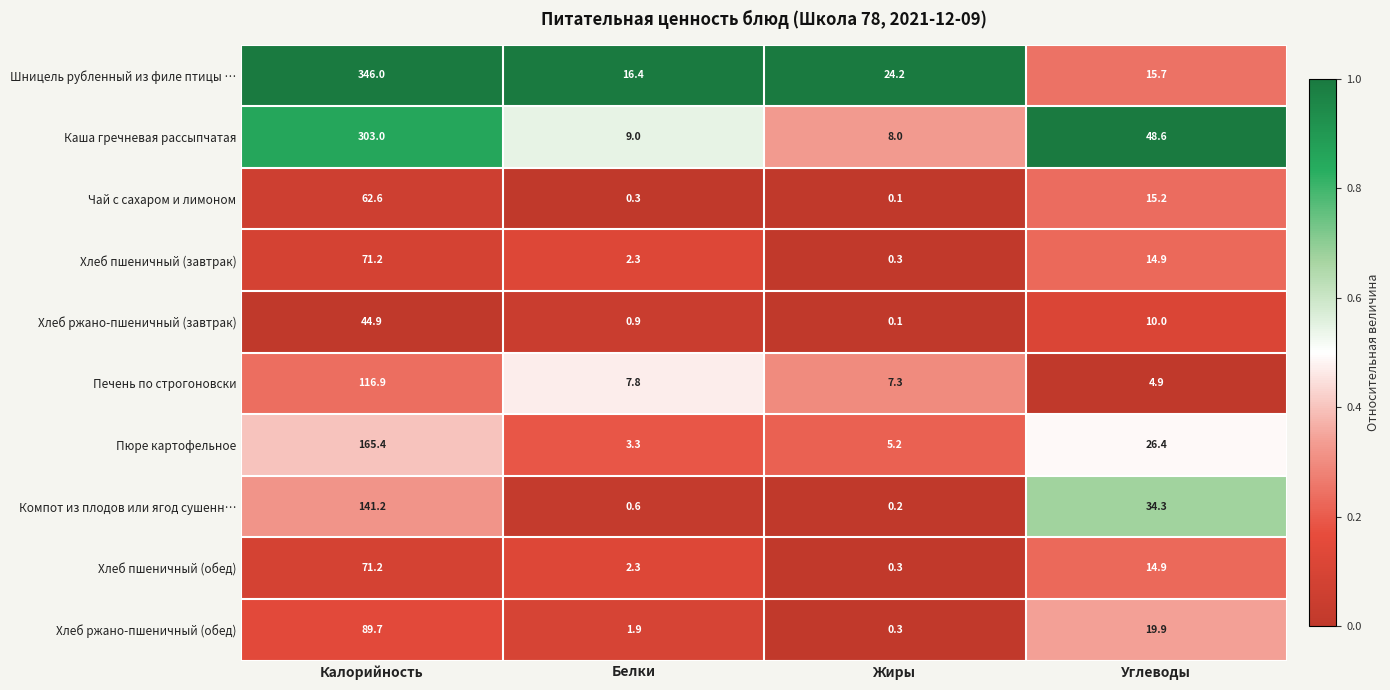

What is the total value across all series at Жиры?

46.0